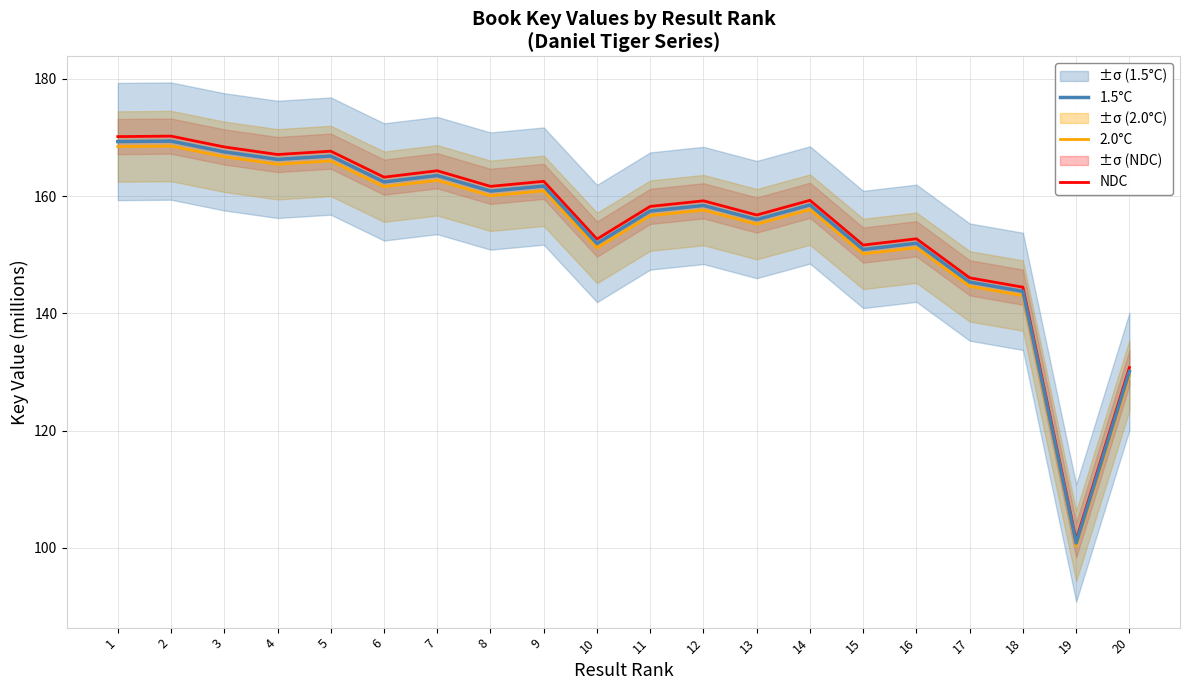

Which series changed the most between 11 and 12?

NDC